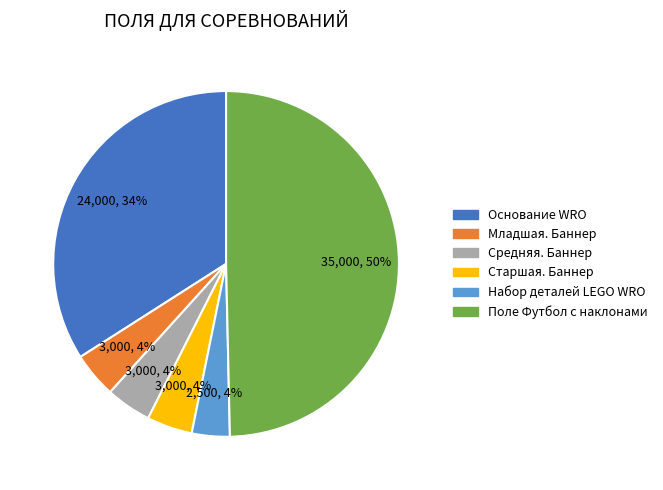

Does Средняя. Баннер represent more than half of the total?

No